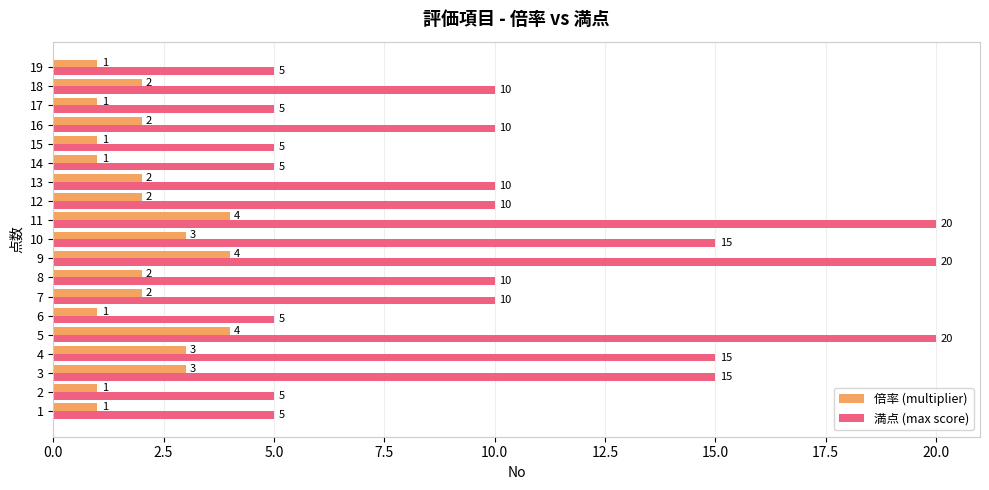

Is it true that 倍率 (multiplier) equals 3 at 4?

True